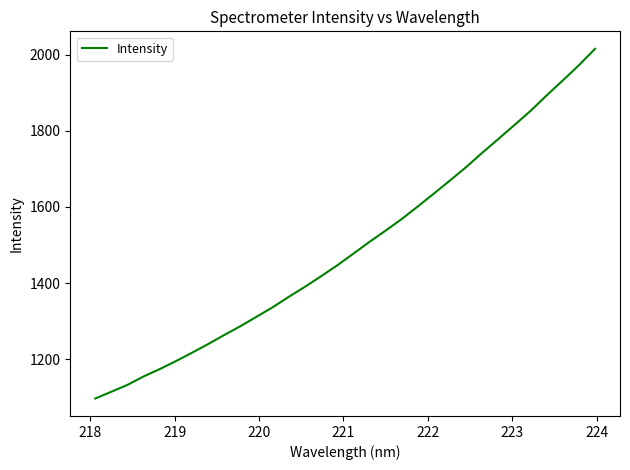

What is the difference between the maximum and minimum values?

917.7